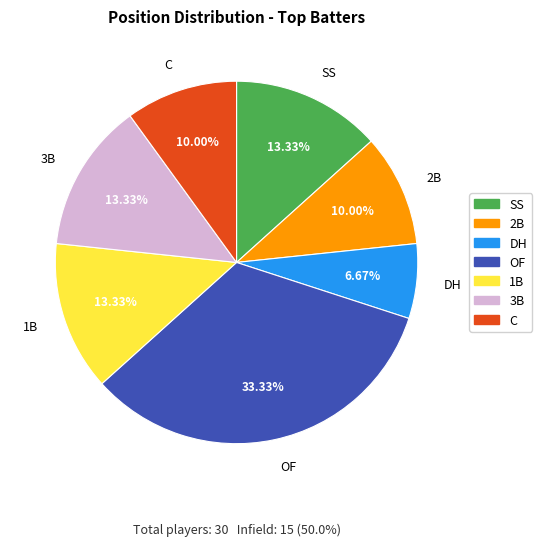

How much of the chart is everything except DH?

93.3%